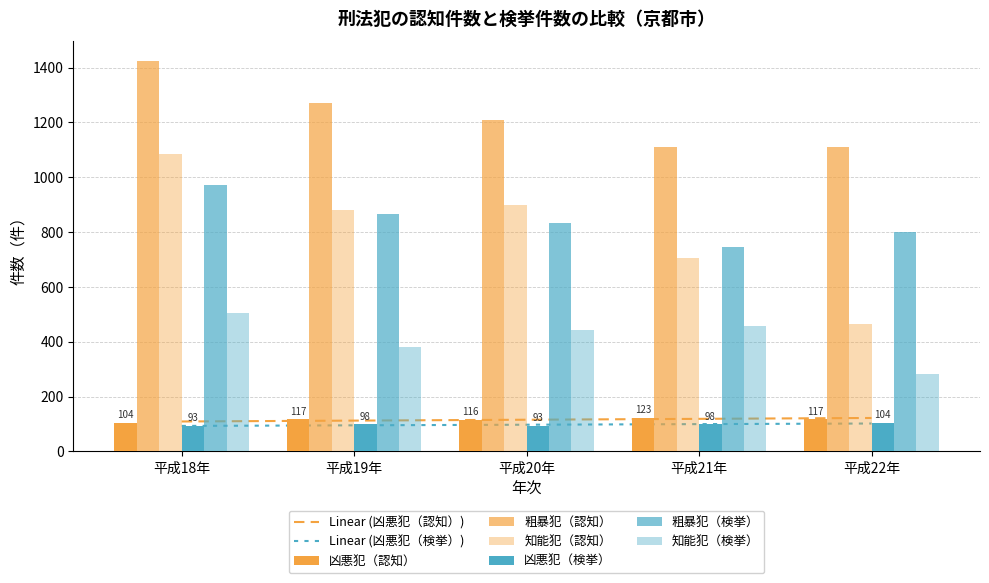

Reading left to right, extract all data points from this chart.

凶悪犯（認知）: 平成18年=104	平成19年=117	平成20年=116	平成21年=123	平成22年=117
粗暴犯（認知）: 平成18年=1424	平成19年=1271	平成20年=1208	平成21年=1110	平成22年=1109
知能犯（認知）: 平成18年=1084	平成19年=882	平成20年=900	平成21年=704	平成22年=466
凶悪犯（検挙）: 平成18年=93	平成19年=98	平成20年=93	平成21年=98	平成22年=104
粗暴犯（検挙）: 平成18年=972	平成19年=865	平成20年=832	平成21年=747	平成22年=799
知能犯（検挙）: 平成18年=505	平成19年=382	平成20年=441	平成21年=458	平成22年=281